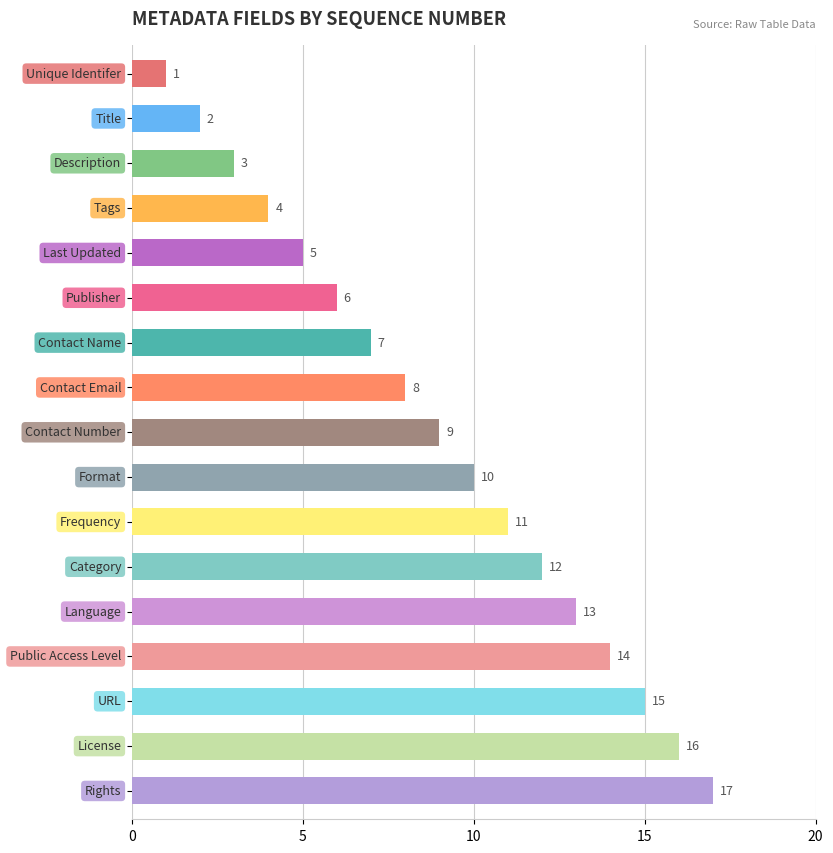

What is the maximum value shown in the chart?

17